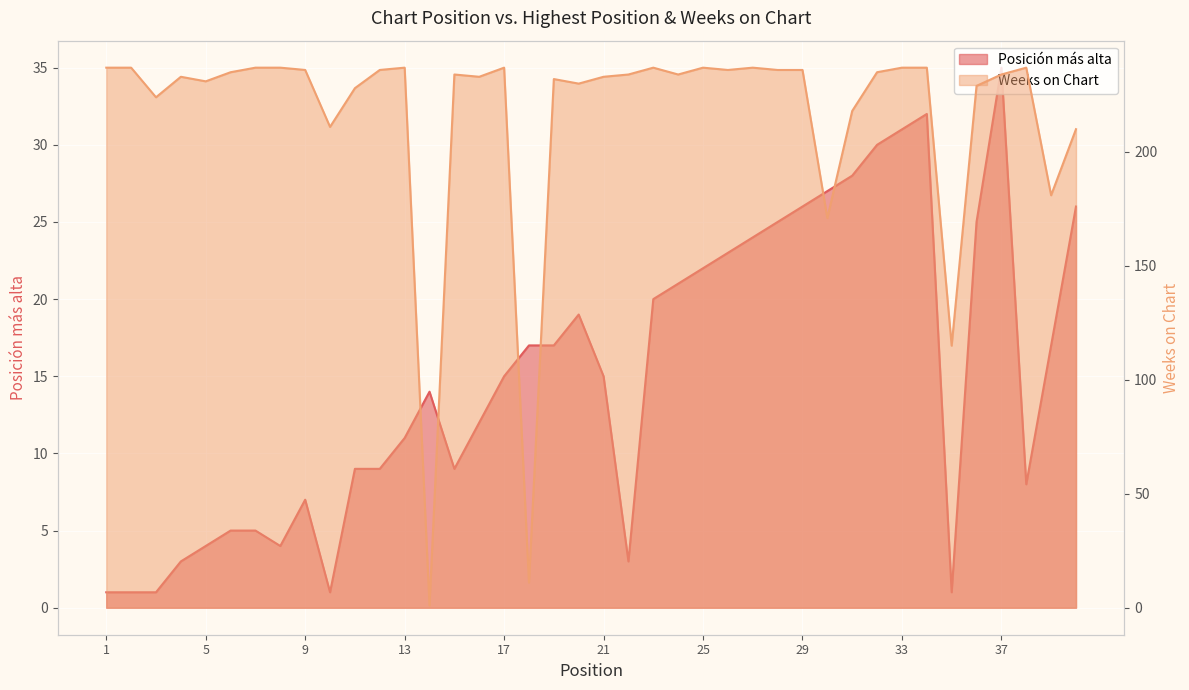

What are all the series names shown in the legend?

Posición más alta, Weeks on Chart